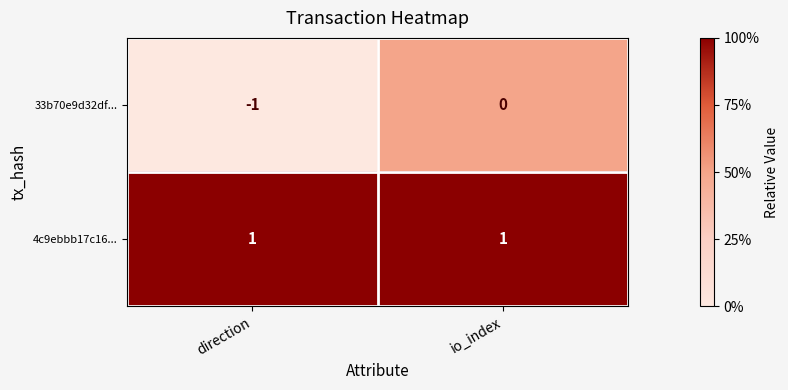

Is the value of 4c9ebbb17c16... at direction greater than the value of 33b70e9d32df... at io_index?

Yes